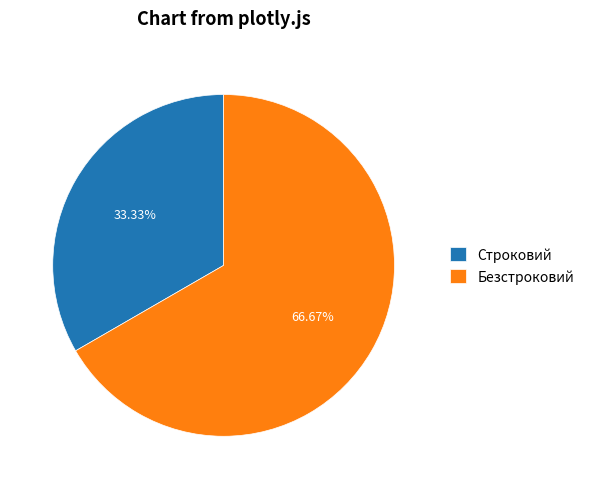

To the nearest percent, what percentage of the pie is Строковий?

33%